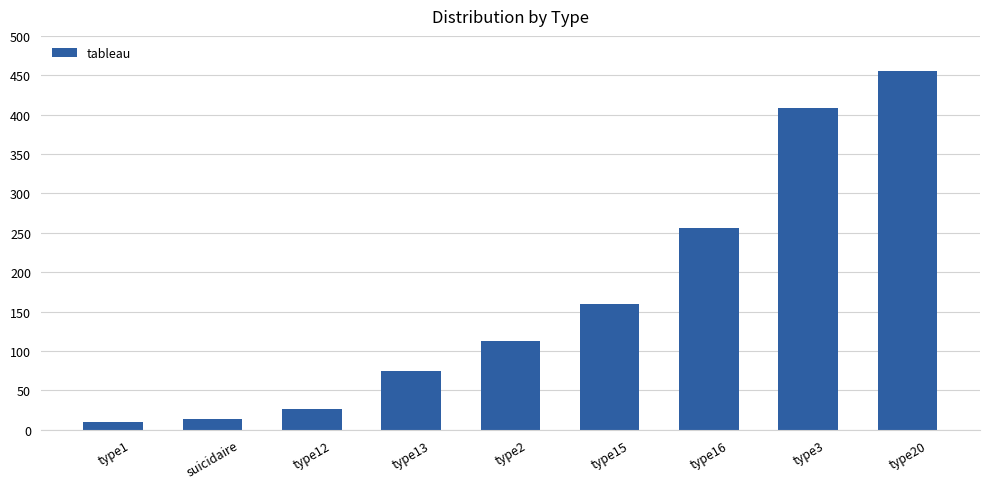

Where is the data nearest to the value 233?

type16